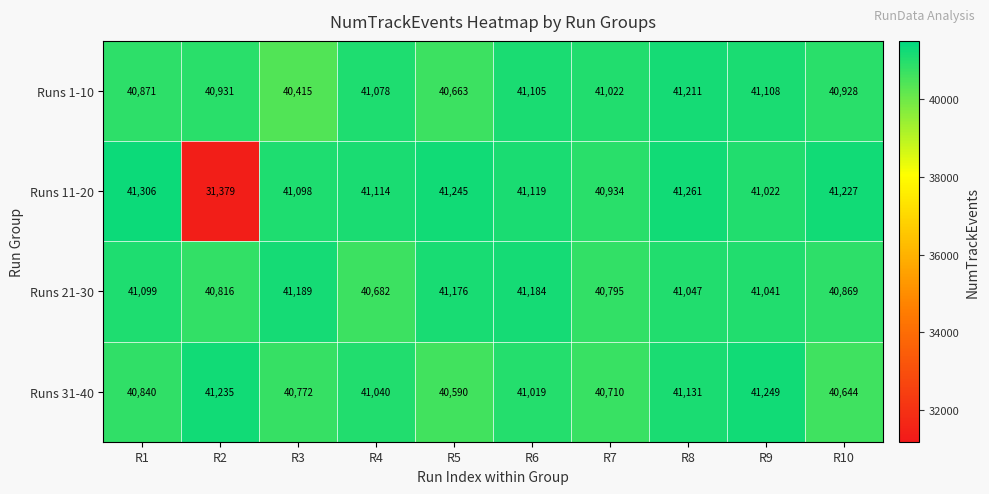

What is the difference between the Runs 11-20 values at R6 and R4?

5